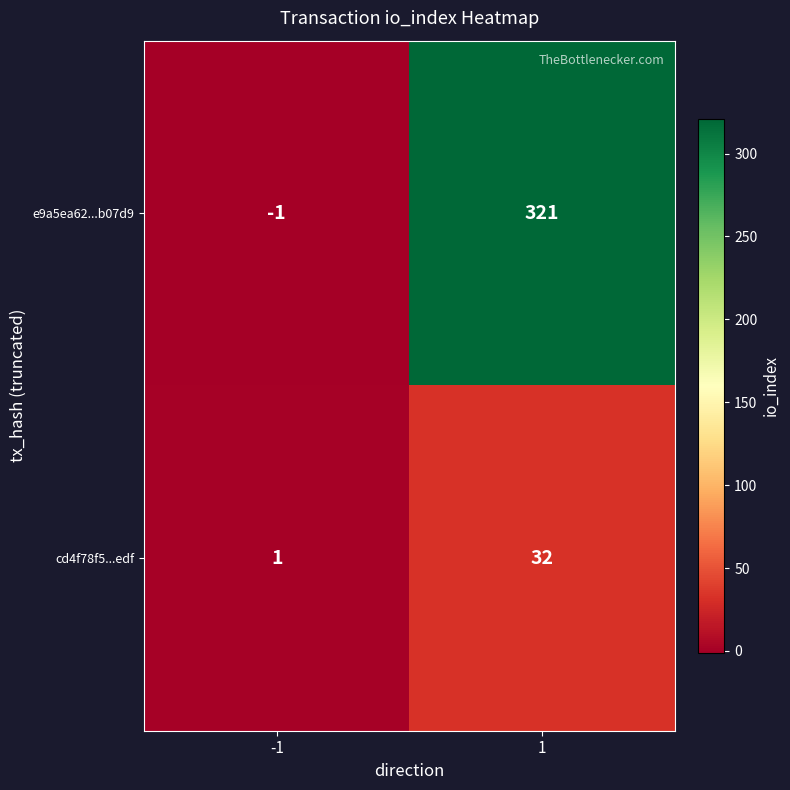

What is the sum of the cd4f78f5...edf values at 1 and -1?

33